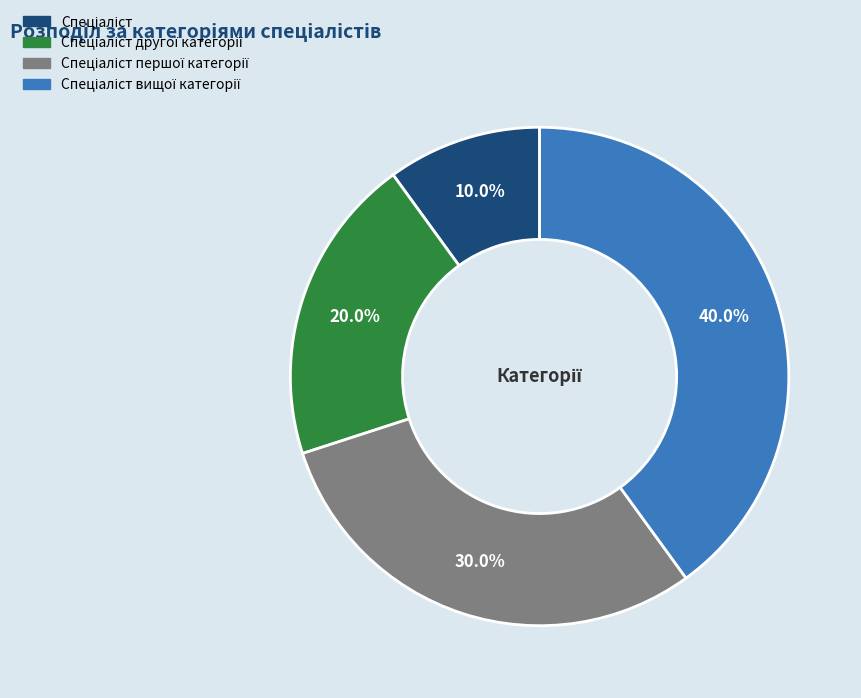

Is there any slice that represents more than half of the pie?

No